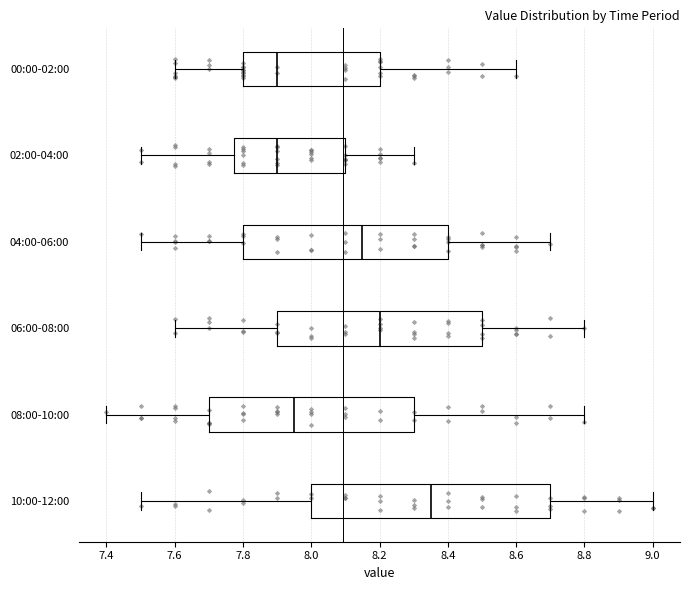

Where does the median line of the box for 06:00-08:00 sit on the x-axis? The values are not printed on the chart, so give them approximately, as read against the axis.

8.20